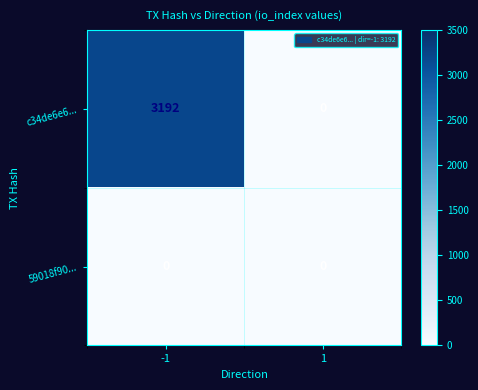

Which series has the widest spread of values?

c34de6e6...